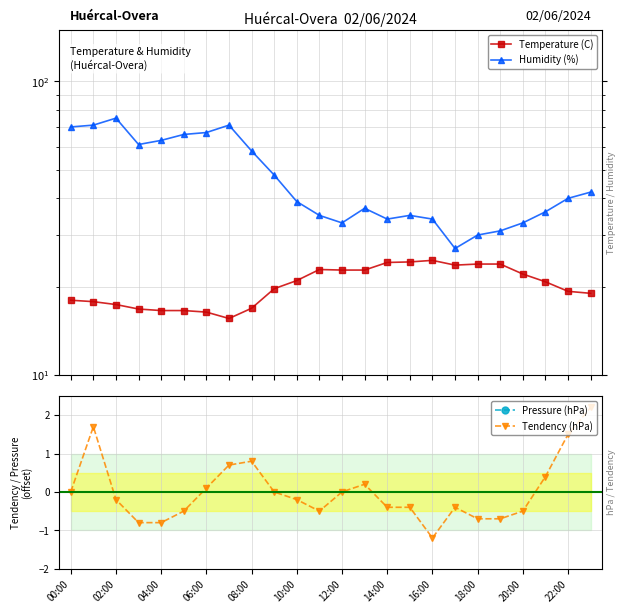

What is the maximum value for Tendency (hPa)?

2.2